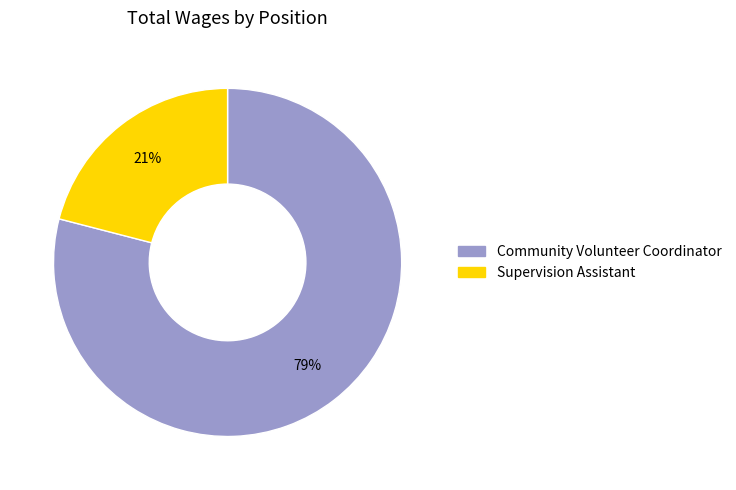

Rank the categories by value from lowest to highest.

Supervision Assistant, Community Volunteer Coordinator